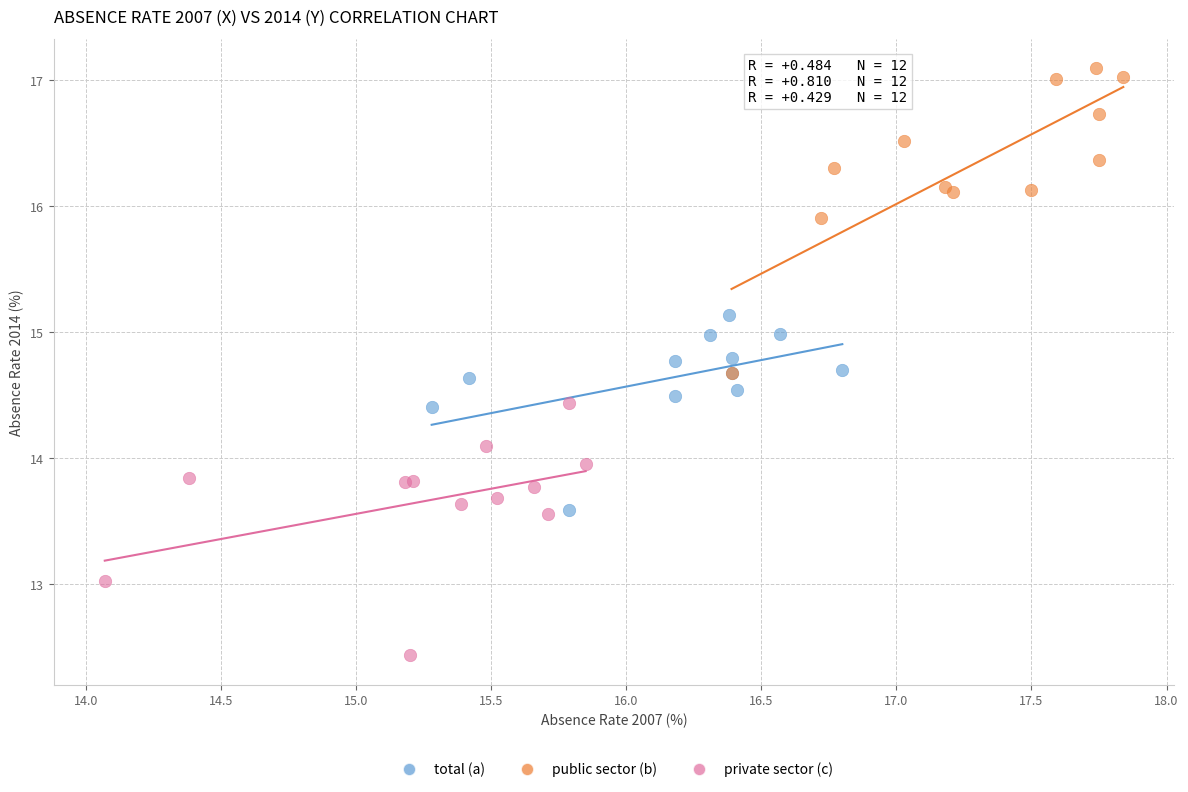

Which series reaches the minimum Y coordinate?

private sector (c)